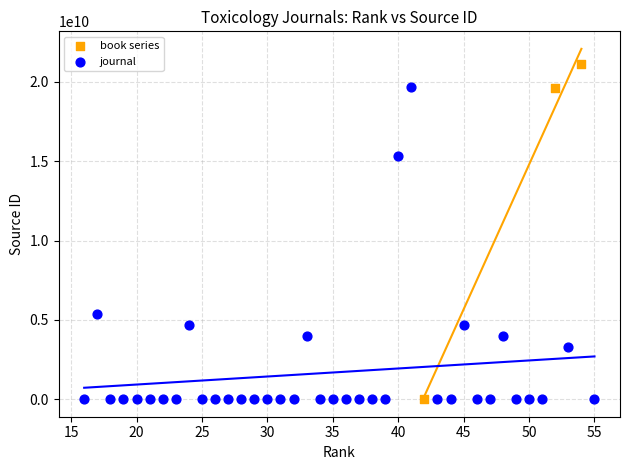

Which series reaches the maximum Y coordinate?

book series